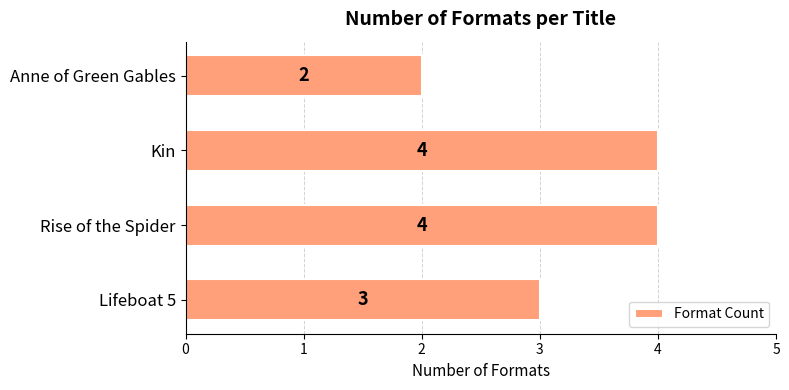

Are the bars horizontal?

Yes